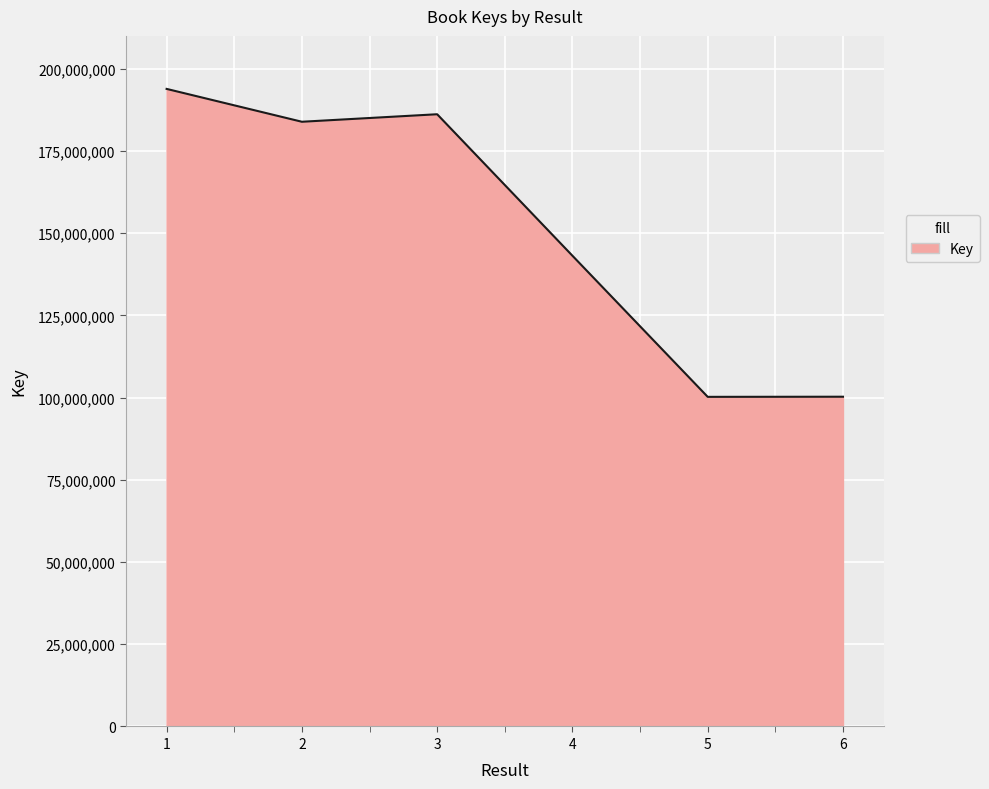

Where is the first local maximum?

3